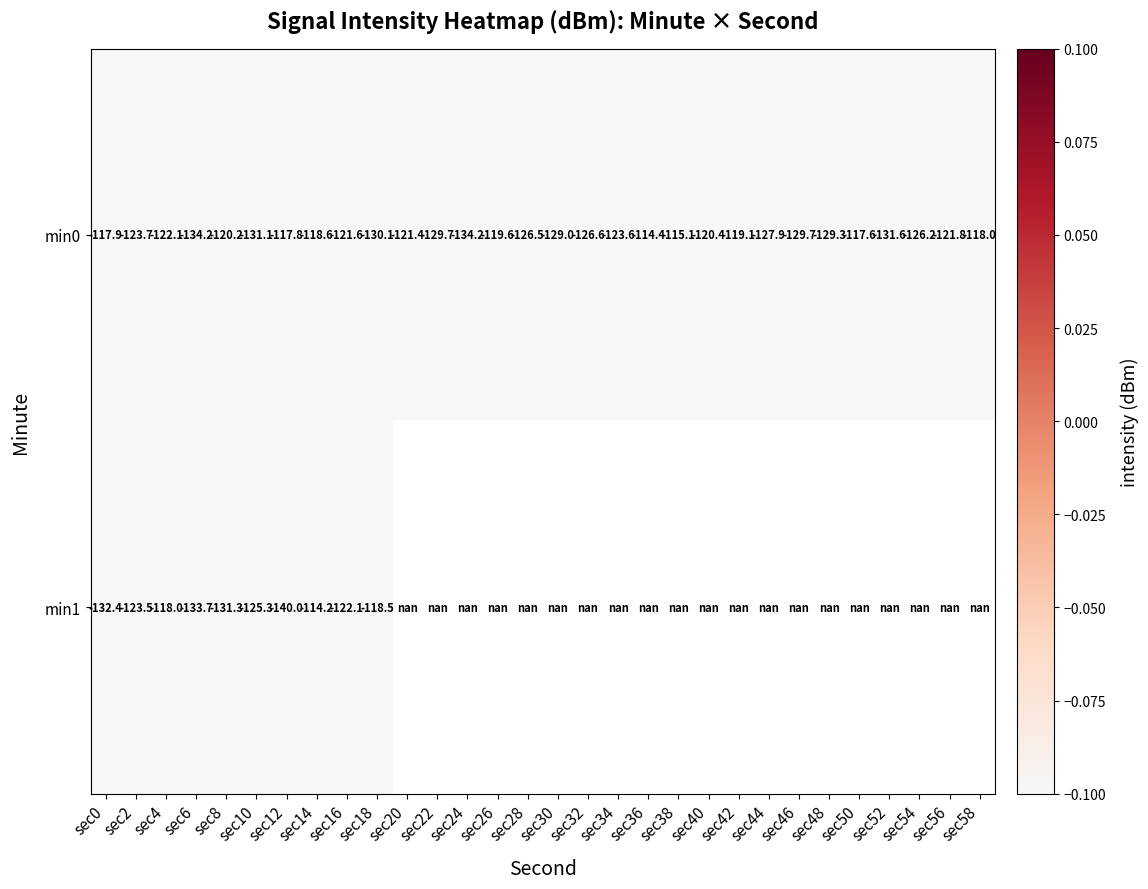

Is it true that min0 equals -46.6 at sec2?

False